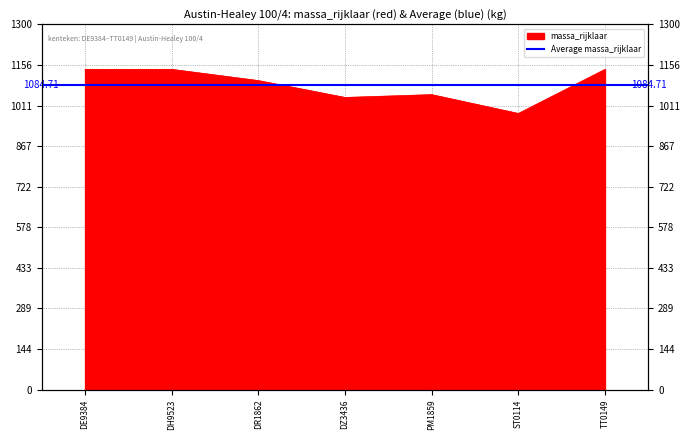

True or false: the data has more than 0 interior local peaks.

True